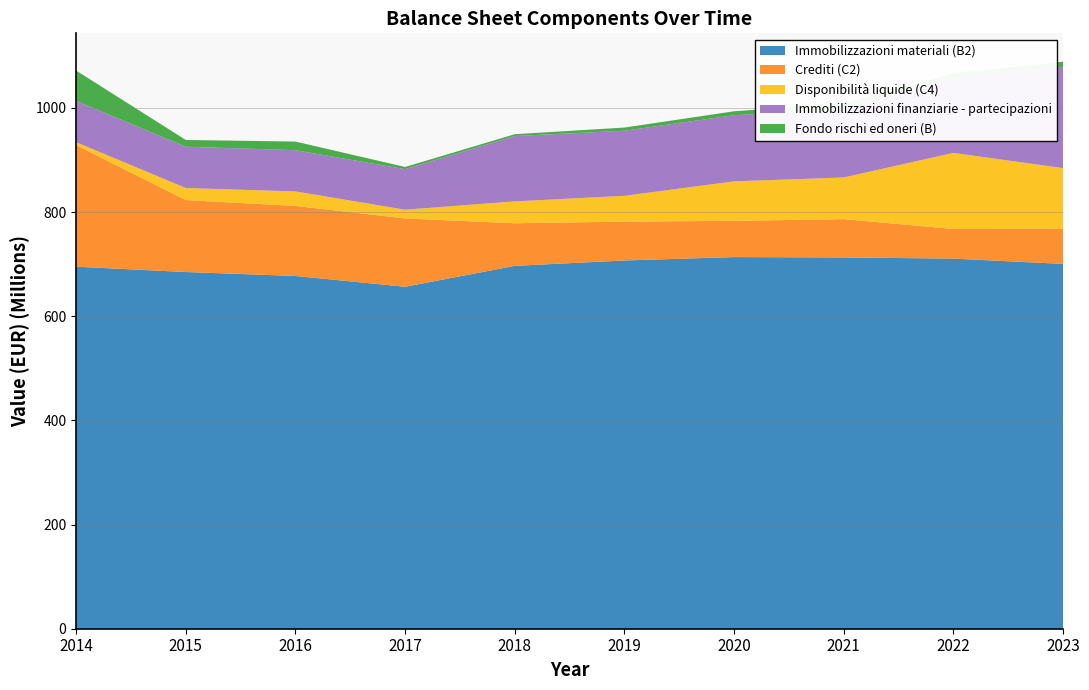

Reading left to right, extract all data points from this chart.

Immobilizzazioni materiali (B2): 695085484.0	684841981.4	677253956.2	656566324.2	696646543.9	707010773.1	713543890.0	712840405.4	710574347.7	700410989.5
Crediti (C2): 233407715.0	138166564.1	134492961.6	131200153.6	81836412.3	74709352.8	69603712.8	73556603.2	56897502.2	67383966.6
Disponibilità liquide (C4): 5674396.0	23113377.8	27861616.4	16717861.1	41983260.1	49429551.1	75758186.1	79979097.1	146124990.4	116532131.0
Immobilizzazioni finanziarie - partecipazioni: 79217381.0	79280505.5	79150765.0	77826532.7	125430412.5	124974640.2	126973287.7	130919501.8	144290164.7	194463157.3
Fondo rischi ed oneri (B): 58274403.0	13003072.9	16539620.6	4217213.1	3570345.7	6094702.2	7566046.1	11164184.7	8459834.9	9880218.5